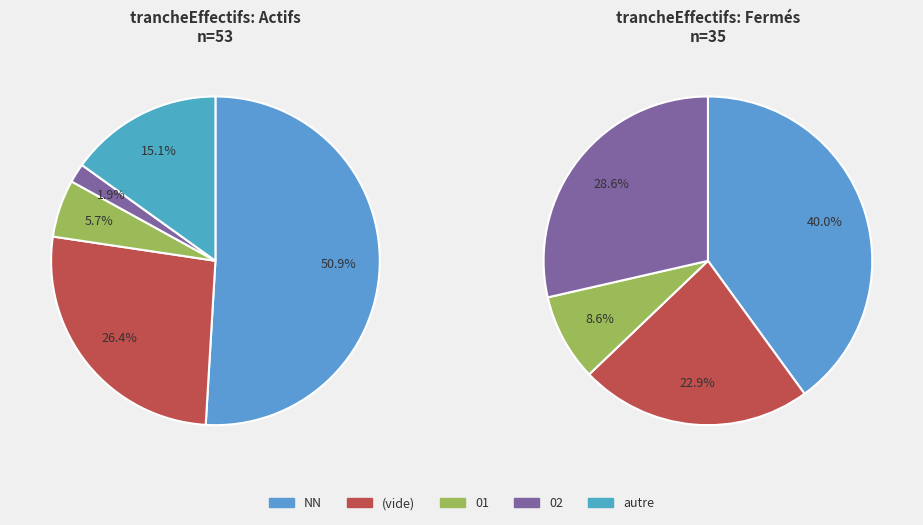

Is NAFRev1-other the majority of the pie?

No